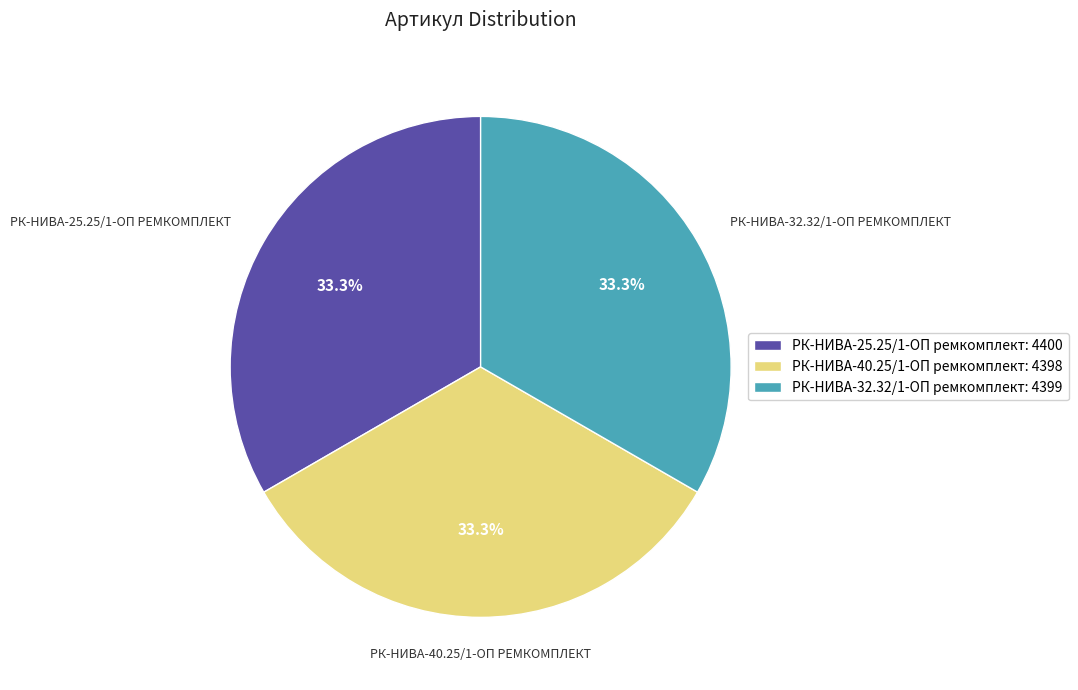

What portion of the pie excludes РК-НИВА-25.25/1-ОП ремкомплект: 4400?

66.7%